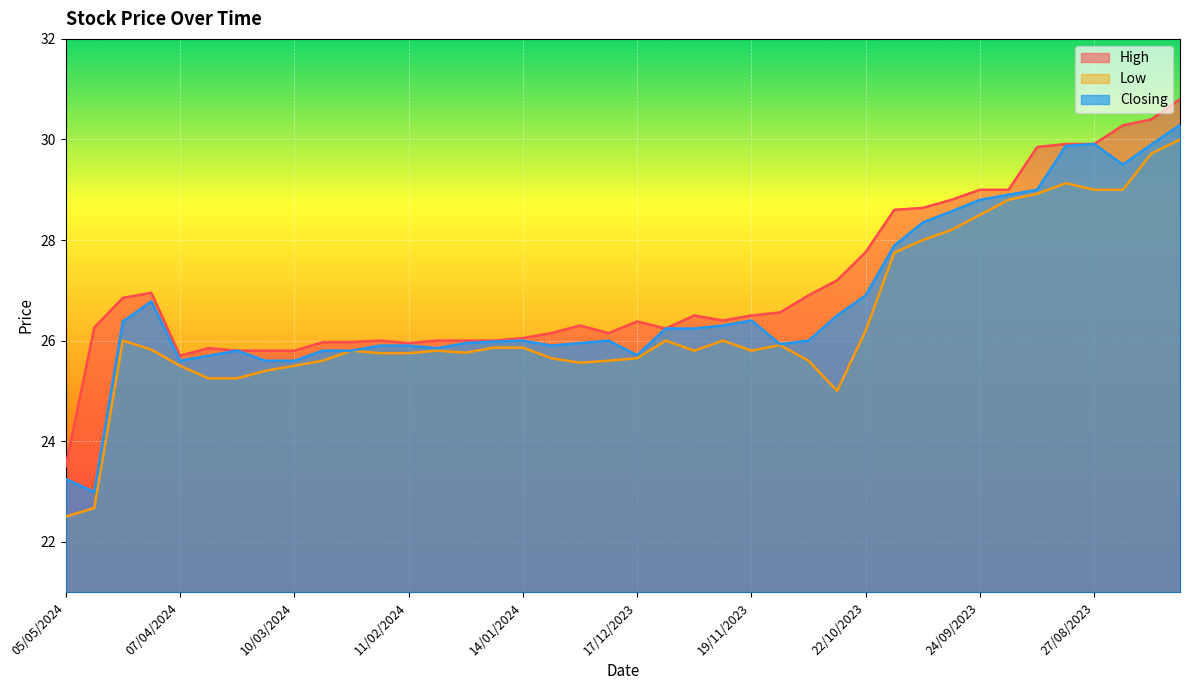

True or false: Closing has more than 0 interior local peaks.

True